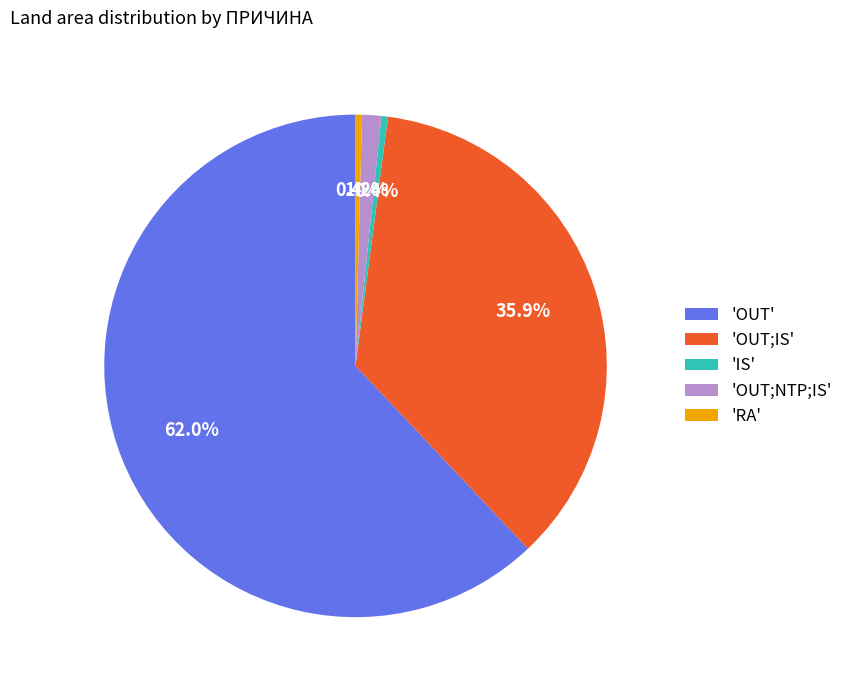

Combined, do 'OUT;NTP;IS' and 'RA' account for over 50%?

No